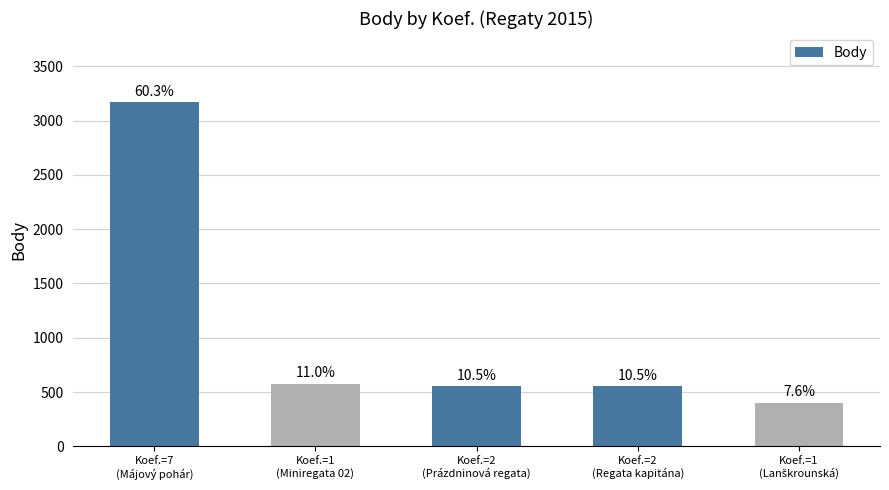

How many bars are there in total?

5